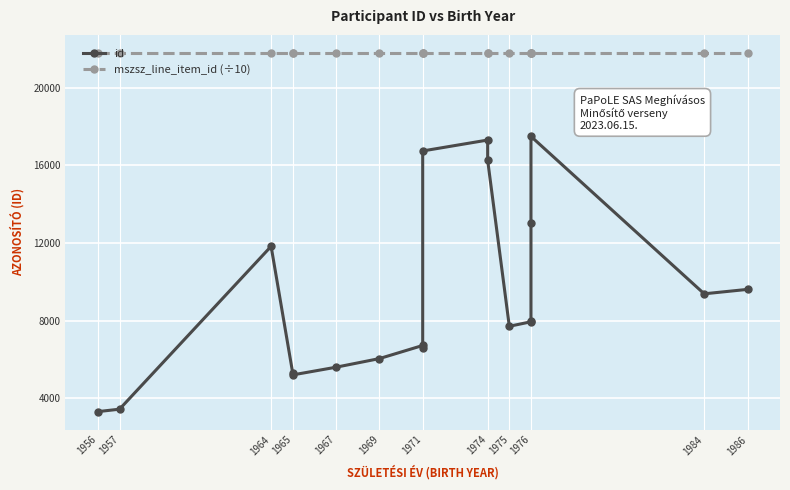

Reading right to left, what are all the values shown in this chart?

id: 9614.0	9386.0	17495.0	13050.0	7975.0	7945.0	7713.0	16266.0	17307.0	16745.0	6602.0	6725.0	6049.0	5605.0	5209.0	5287.0	11832.0	3443.0	3317.0
mszsz_line_item_id (÷10): 21799.8	21799.8	21799.8	21799.8	21799.8	21799.8	21799.8	21799.8	21799.8	21799.8	21799.8	21799.8	21799.8	21799.8	21799.8	21799.8	21799.8	21799.8	21799.8